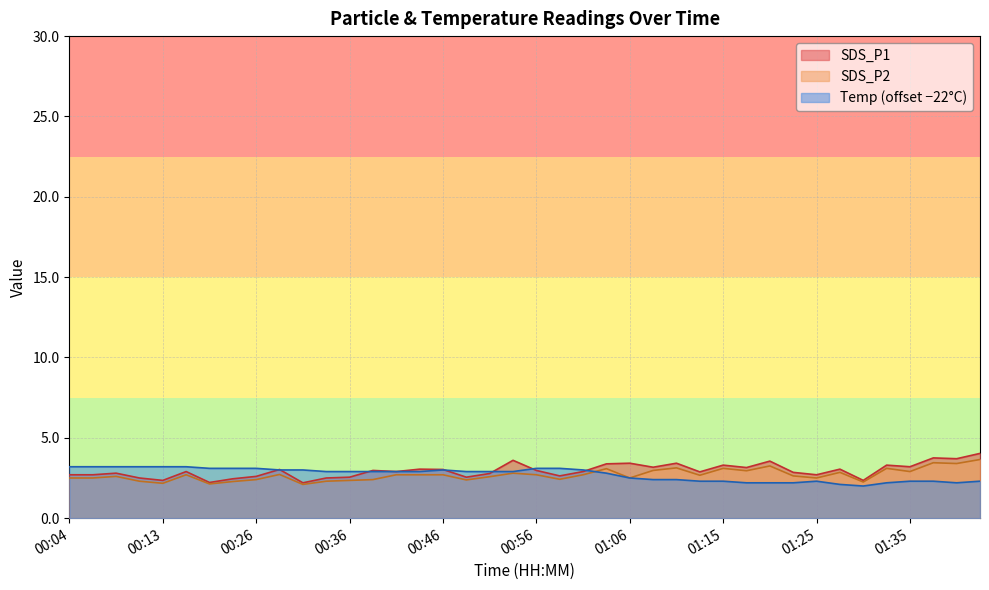

What is the difference between the maximum and minimum values in the Temp series?

1.2